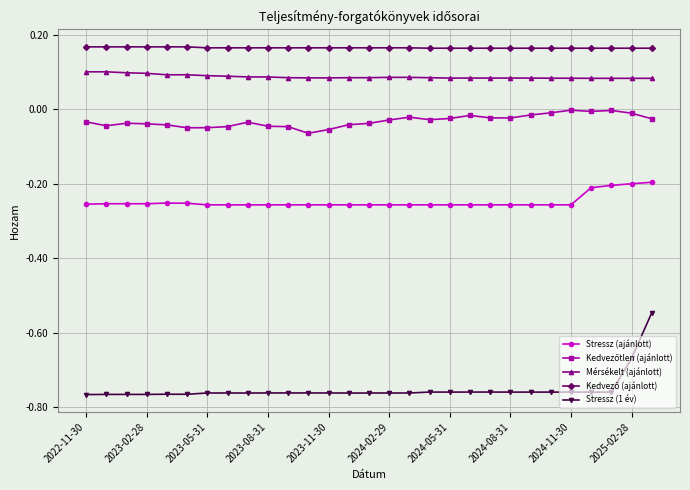

Which series has the largest range (max minus min)?

Stressz (1 év)